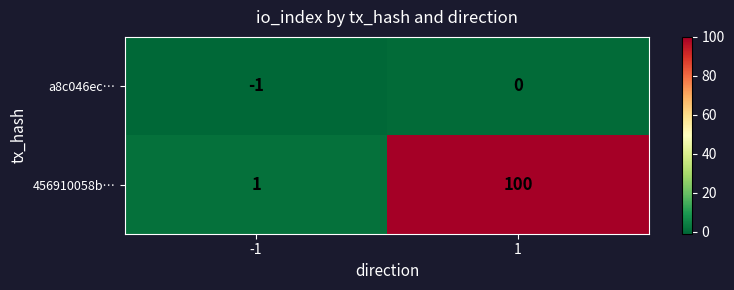

What is the sum of all 456910058b… values?

101